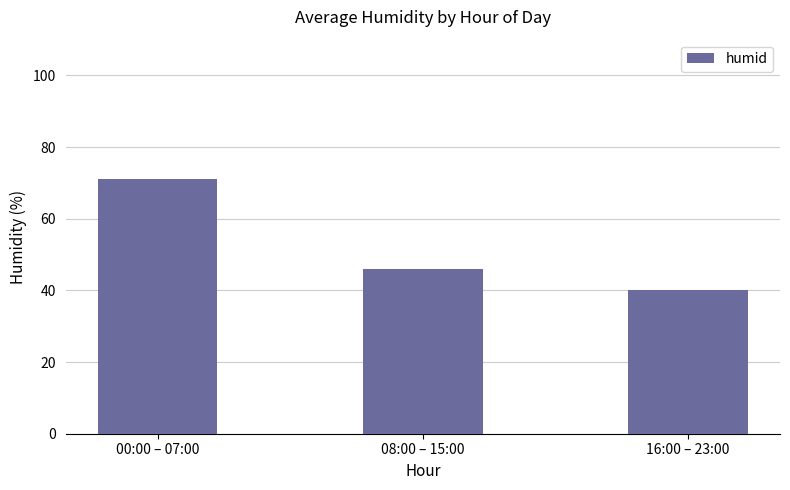

What value does the data have at 08:00 – 15:00?

46